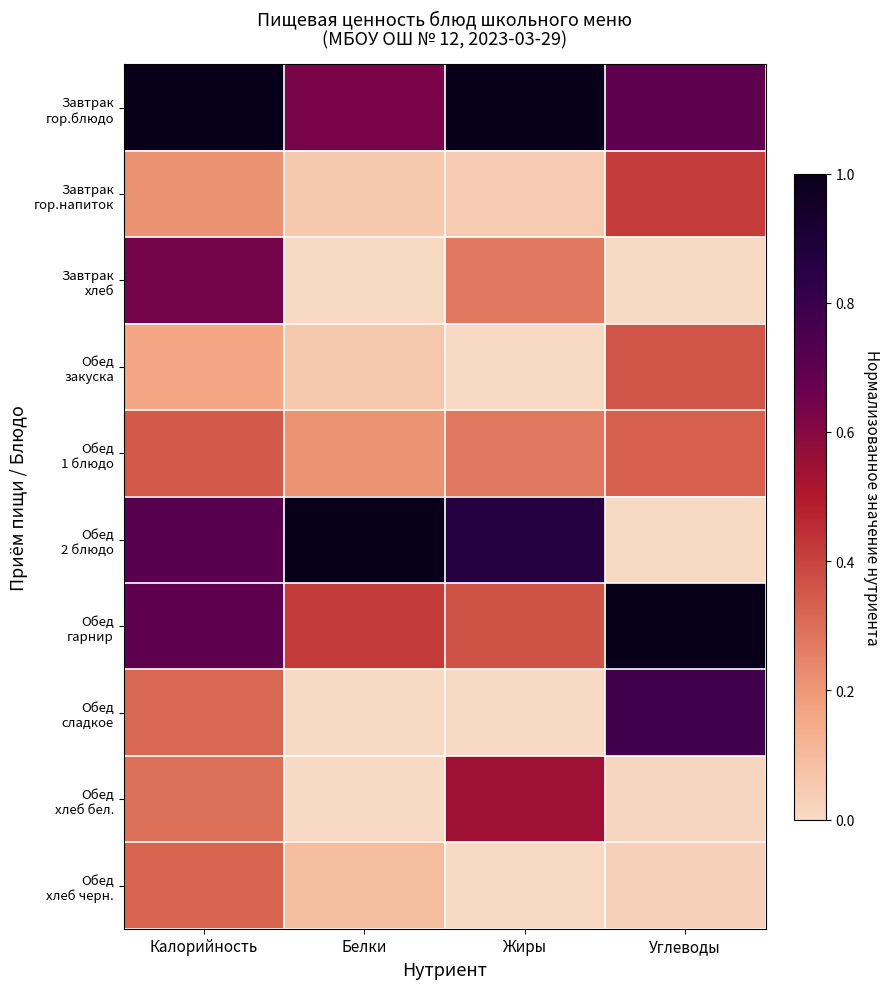

What is the total value across all series at Калорийность?

4.7